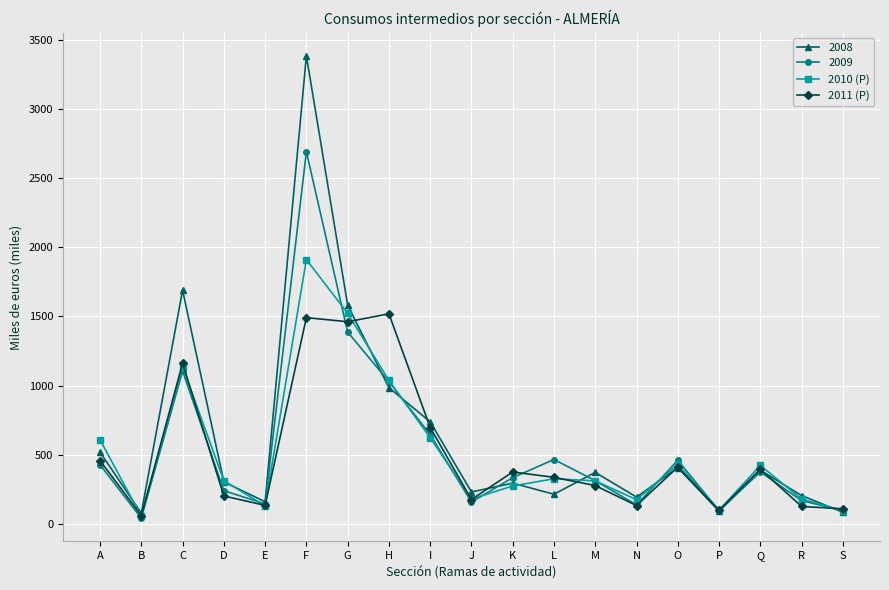

What is the difference between the highest and lowest values at F?

1892.0